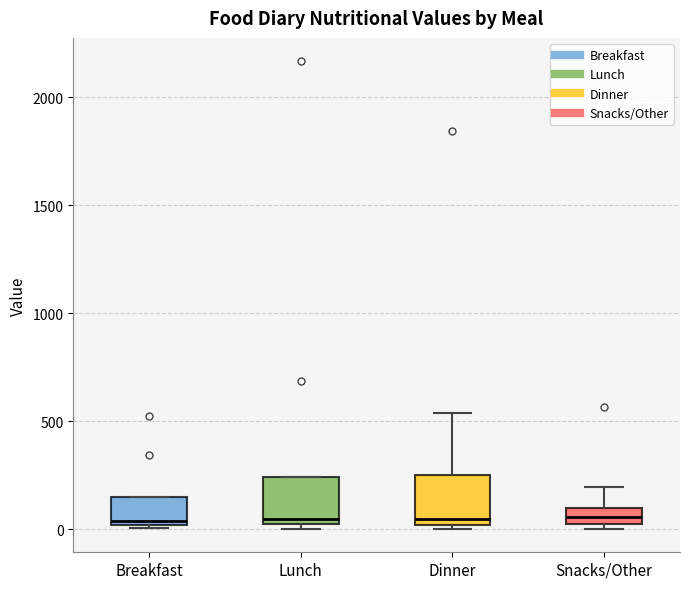

Reading left to right, read every box against the y-axis: the position of its median line, the range the box covers, and the ends of its whiskers. The values are not printed on the chart, so give them approximately, as read against the axis.

Breakfast: median 50, box 0 to 150, whiskers 0 (just below the box's lower edge) to 150
Lunch: median 50 (just above the box's lower edge), box 50 to 250, whiskers 0 to 250
Dinner: median 50, box 0 to 250, whiskers 0 (just below the box's lower edge) to 550
Snacks/Other: median 50, box 0 to 100, whiskers 0 (just below the box's lower edge) to 200